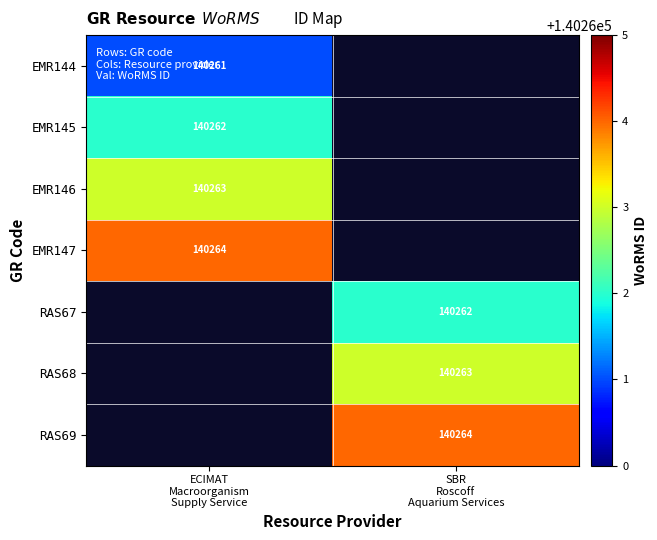

The value of RAS69 at SBR Roscoff Aquarium Services is 42223.0. True or false?

False